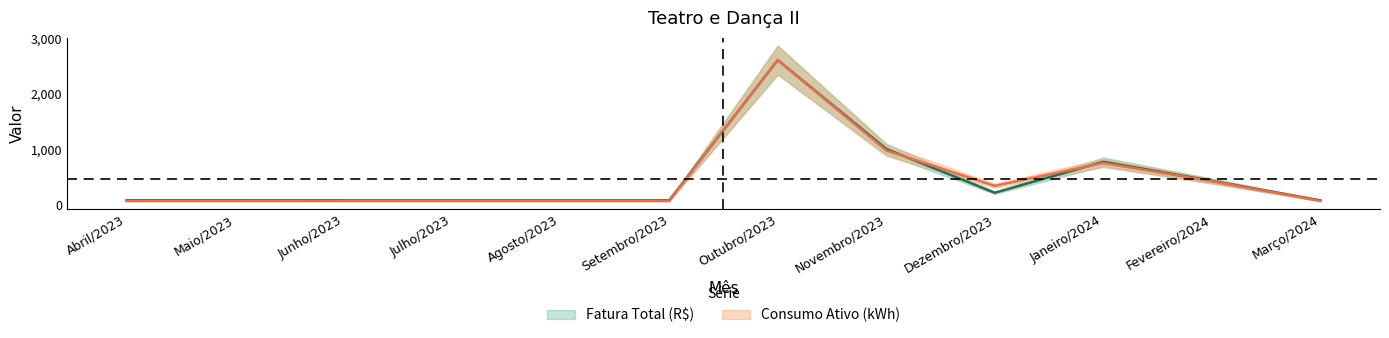

What is the highest value of the Fatura Total (R$) series?

2604.4